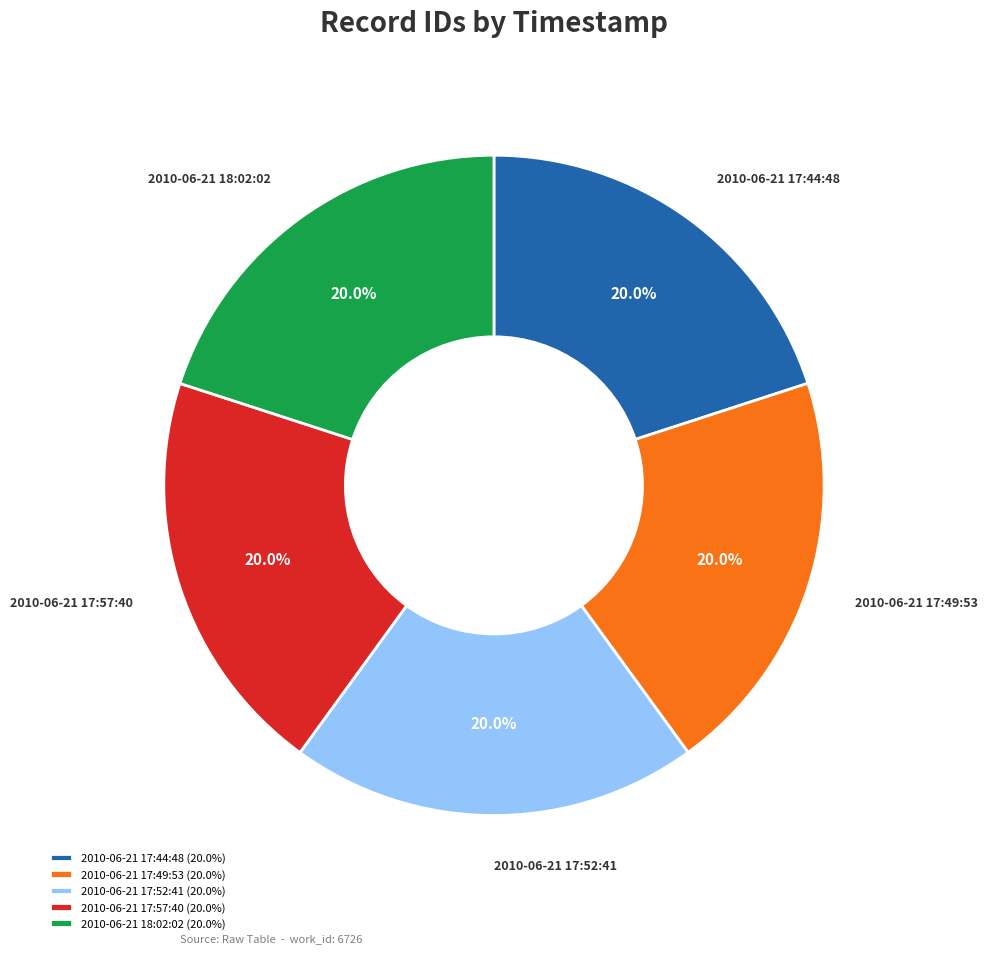

True or false: 2010-06-21 17:44:48 accounts for 32% of the total.

False